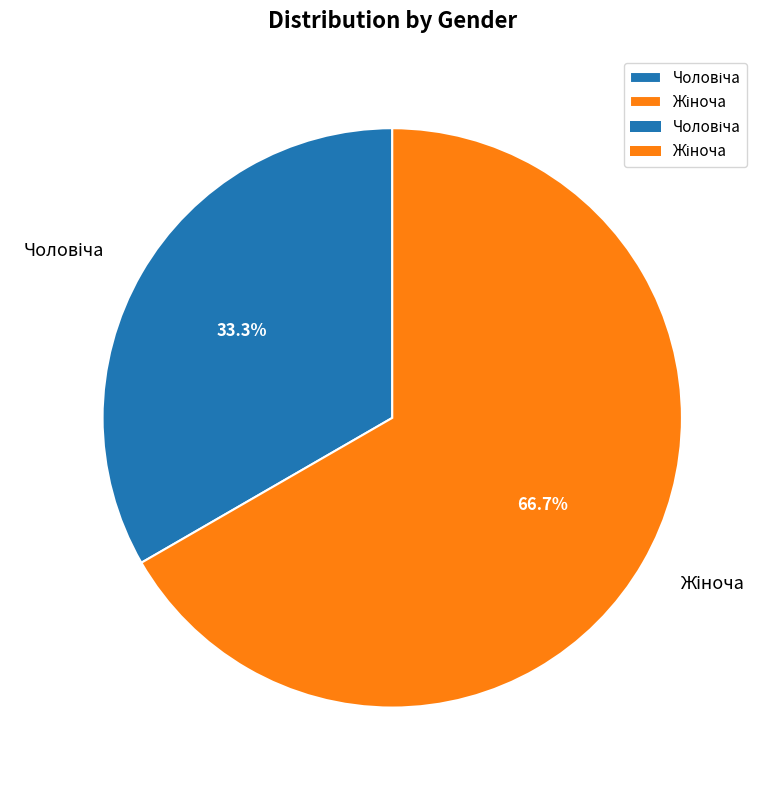

Does any single category account for the majority?

Yes